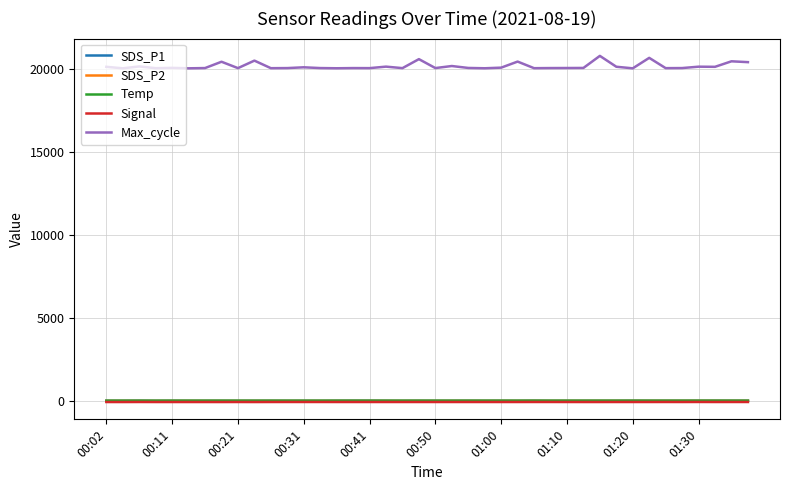

What is the lowest value of the Temp series?

17.6